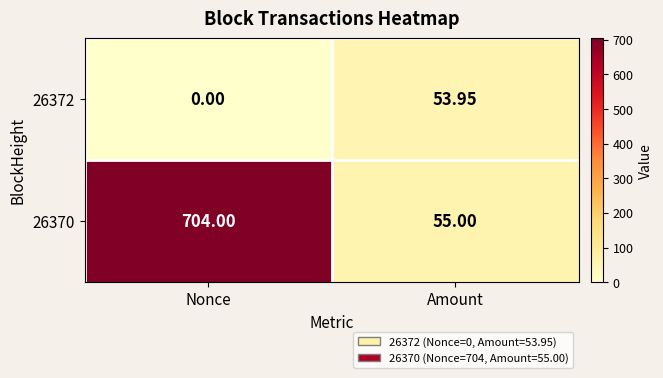

How many values in the 26372 series are below 53?

1